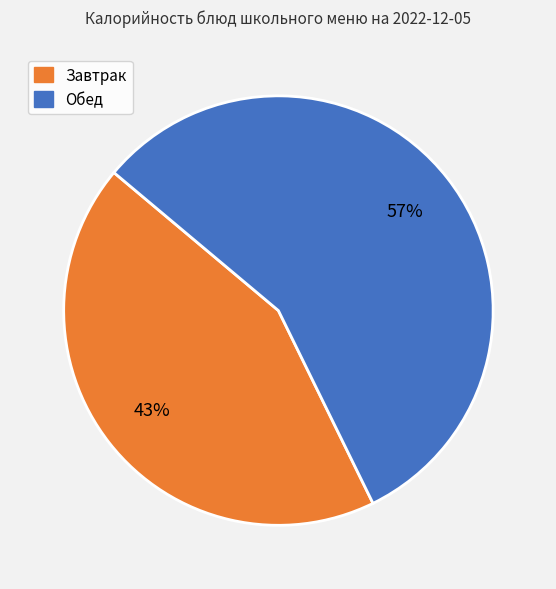

How many segments does this pie chart have?

2